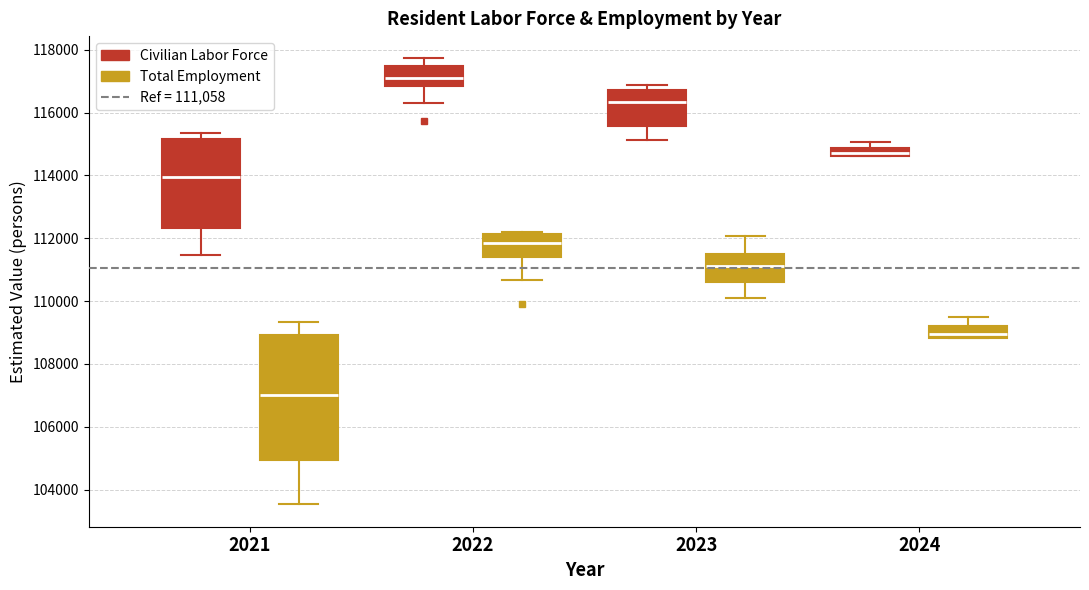

Which box has the lowest median line?

2021 (Total Employment)